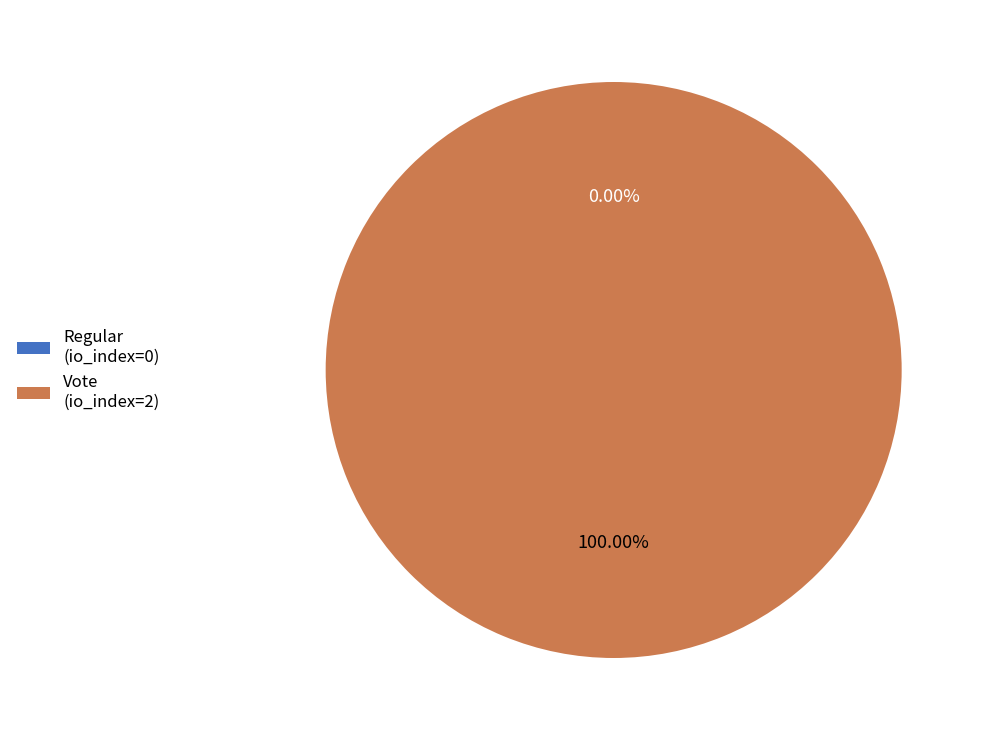

To the nearest percent, what is the average slice percentage?

50%